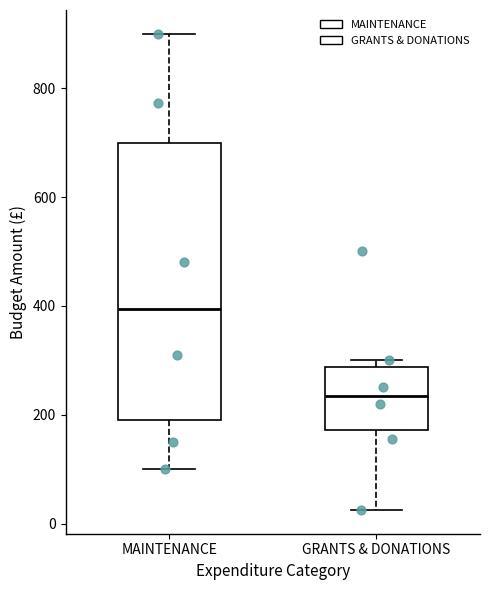

Where does the median line of the box for MAINTENANCE sit on the y-axis? The values are not printed on the chart, so give them approximately, as read against the axis.

400